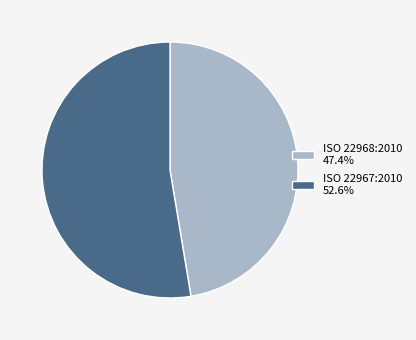

Count the number of slices in the pie.

2